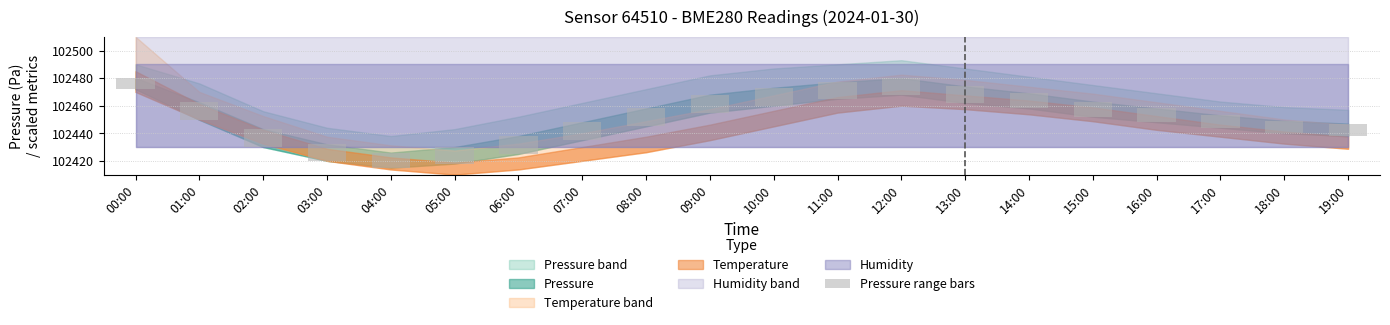

How many data points are above 12?

7